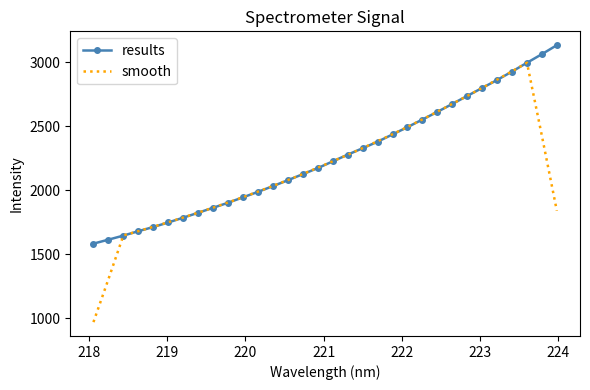

Which series has the largest range (max minus min)?

smooth